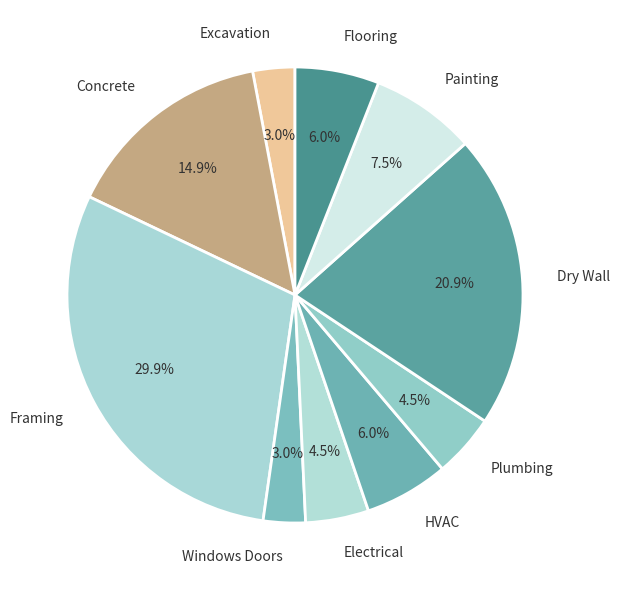

Approximately how many times larger is the value at Dry Wall compared to Concrete?

1.4